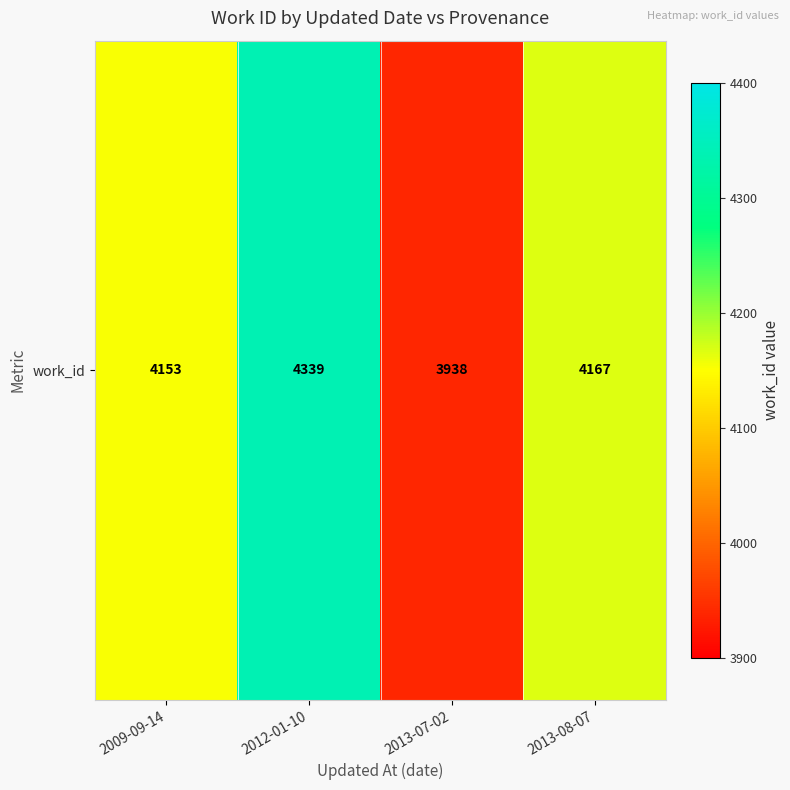

How many values exceed 4167?

1